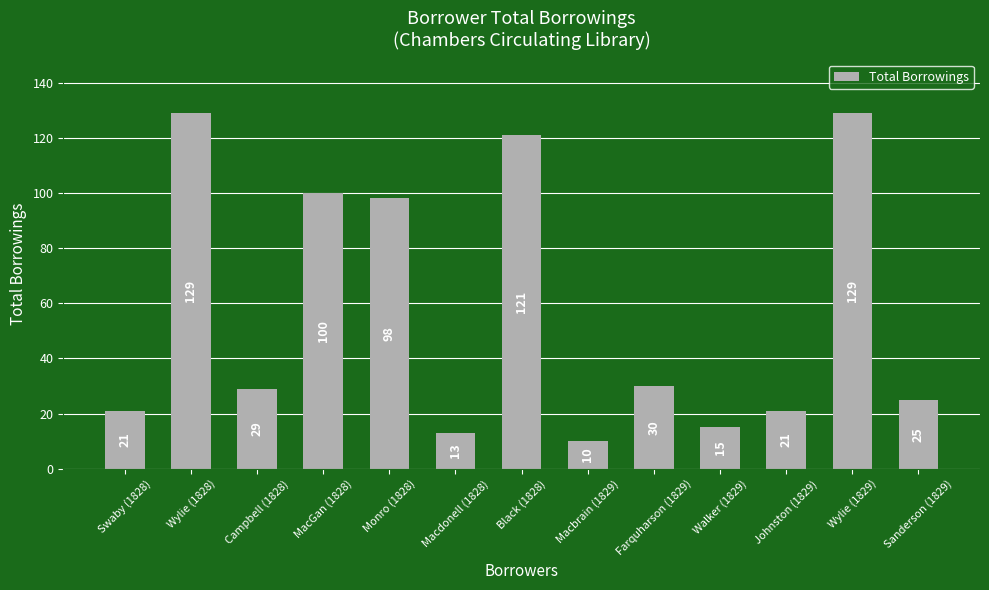

Are the bars grouped side by side (vs. stacked)?

No